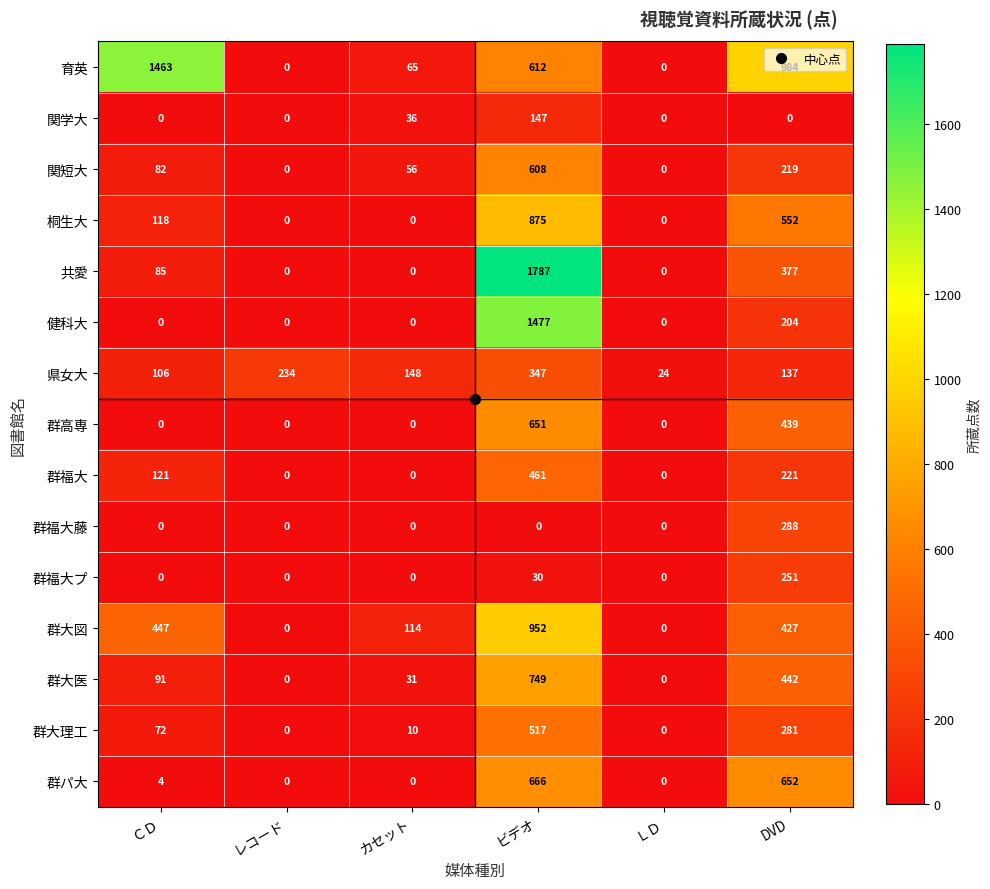

List the series in order of their peak value, lowest first.

関学大, 群福大プ, 群福大藤, 県女大, 群福大, 群大理工, 関短大, 群高専, 群パ大, 群大医, 桐生大, 群大図, 育英, 健科大, 共愛